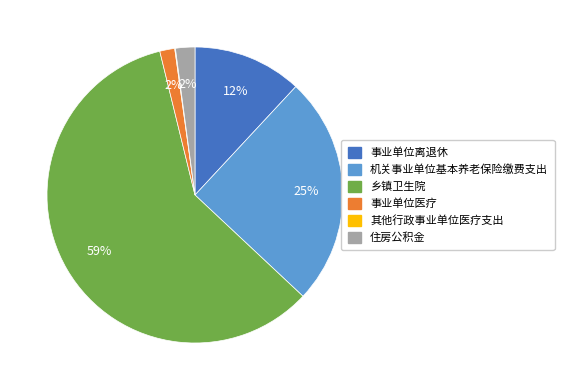

Between 机关事业单位基本养老保险缴费支出 and 事业单位医疗, which is larger?

机关事业单位基本养老保险缴费支出